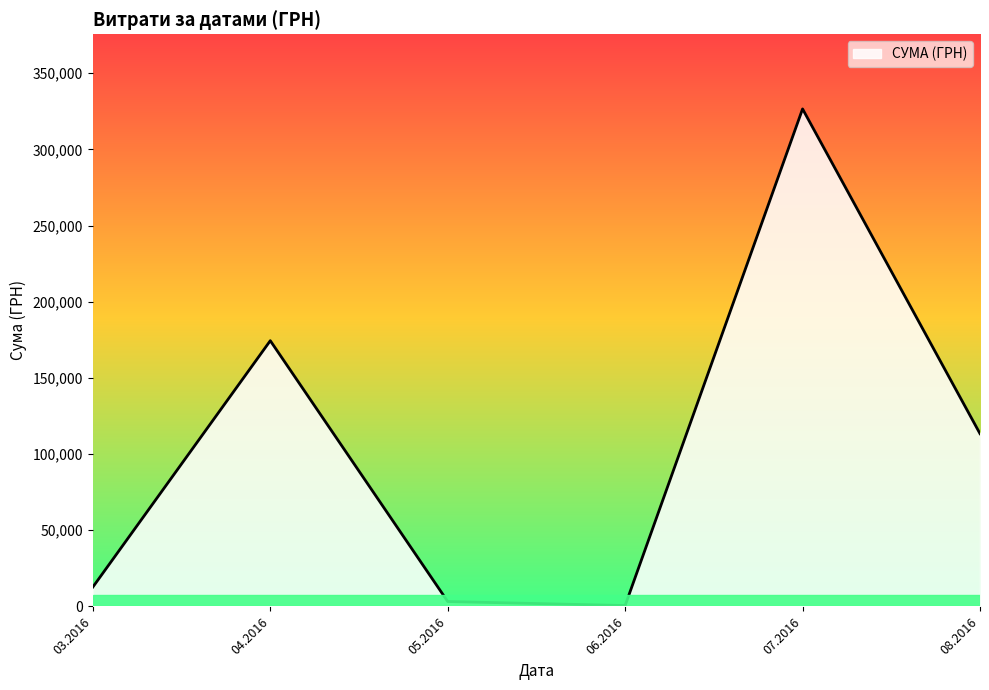

Count the number of categories in the chart.

6